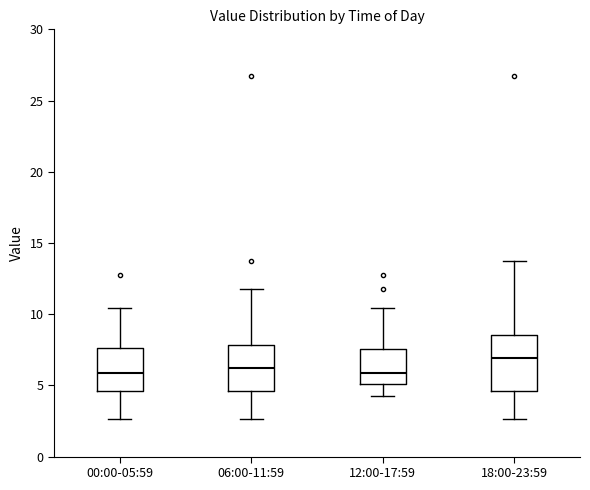

Reading left to right, transcribe this box plot: for each box, give where its median line is, the range the box spans, and where its two whiskers end, as read against the y-axis. The values are not printed on the chart, so give them approximately, as read against the axis.

00:00-05:59: median 6.0, box 4.5 to 7.5, whiskers 2.5 to 10.5
06:00-11:59: median 6.0, box 4.5 to 8.0, whiskers 2.5 to 12.0
12:00-17:59: median 6.0, box 5.0 to 7.5, whiskers 4.0 to 10.5
18:00-23:59: median 7.0, box 4.5 to 8.5, whiskers 2.5 to 13.5